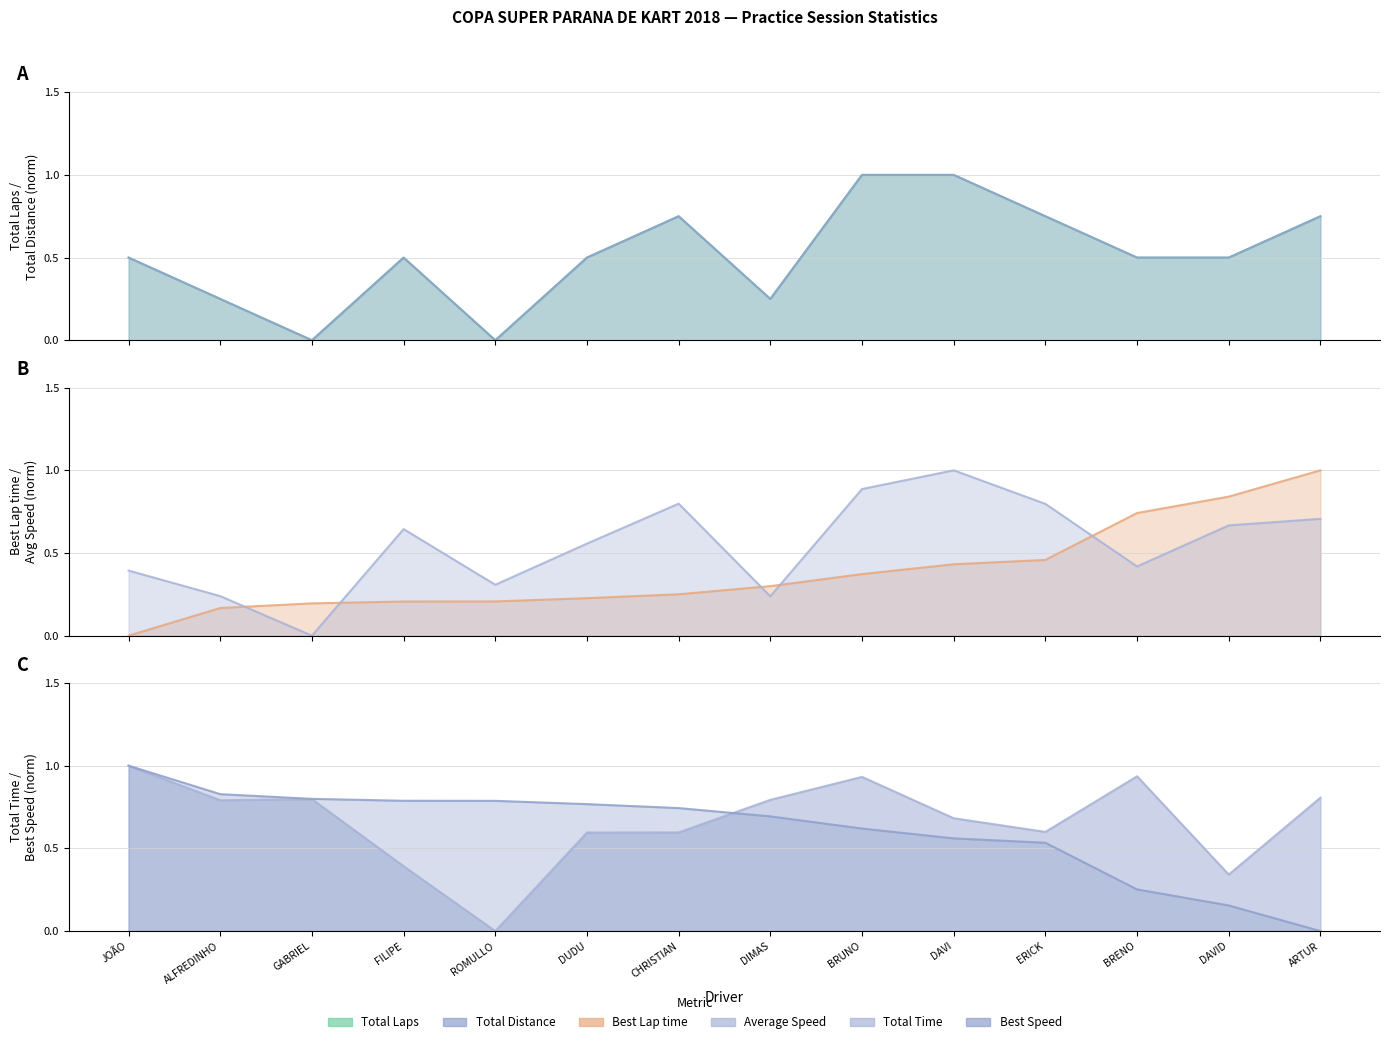

At CHRISTIAN, list the series in order from largest to smallest.

Average Speed, Total Laps, Total Distance, Best Speed, Total Time, Best Lap time